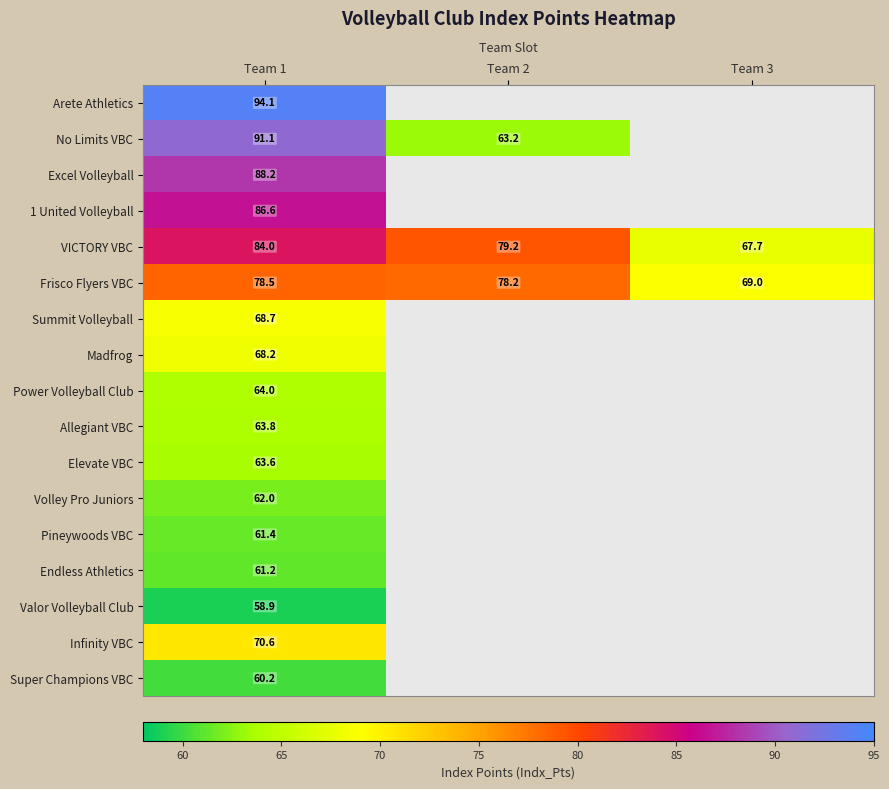

Which has a higher value, Team 2 or Team 1?

Team 1